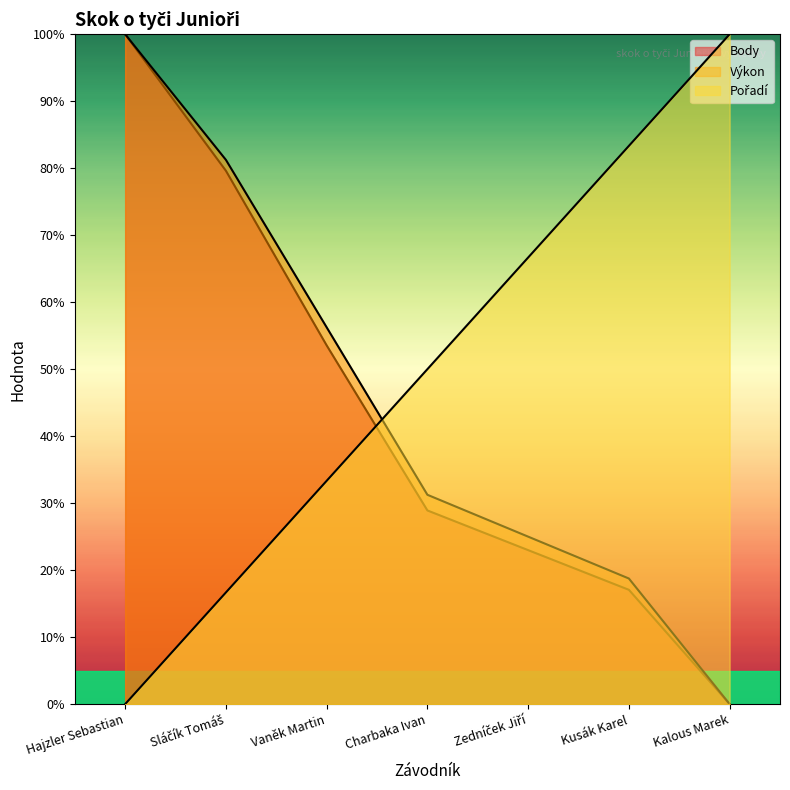

True or false: Výkon has a value of 25.0 at Zedníček Jiří.

True